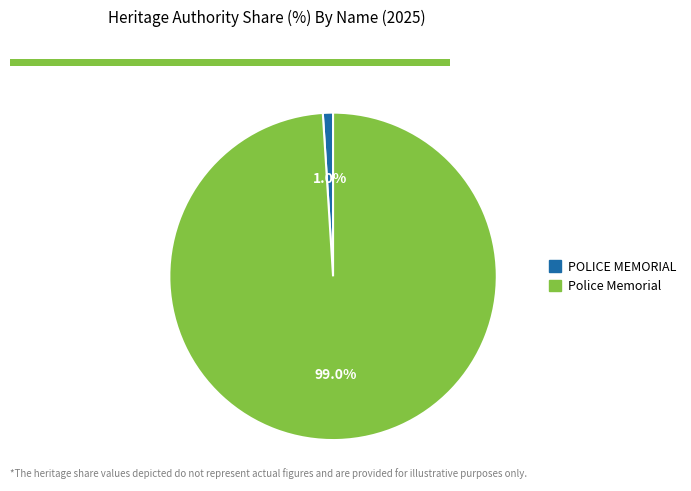

To the nearest percent, what is the difference between the largest and smallest slice percentages?

98%